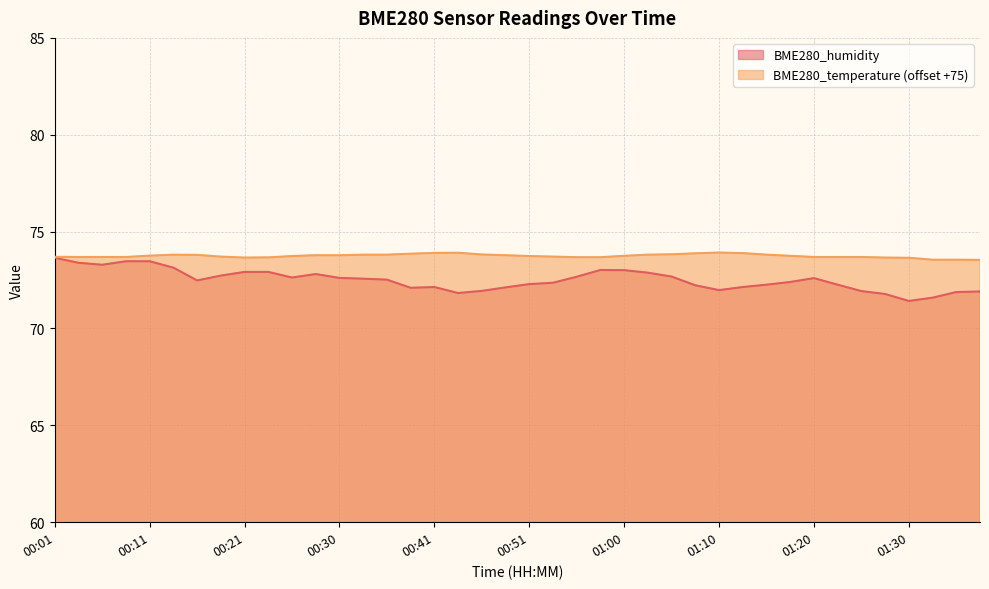

Read the BME280_temperature value at 00:11.

73.8